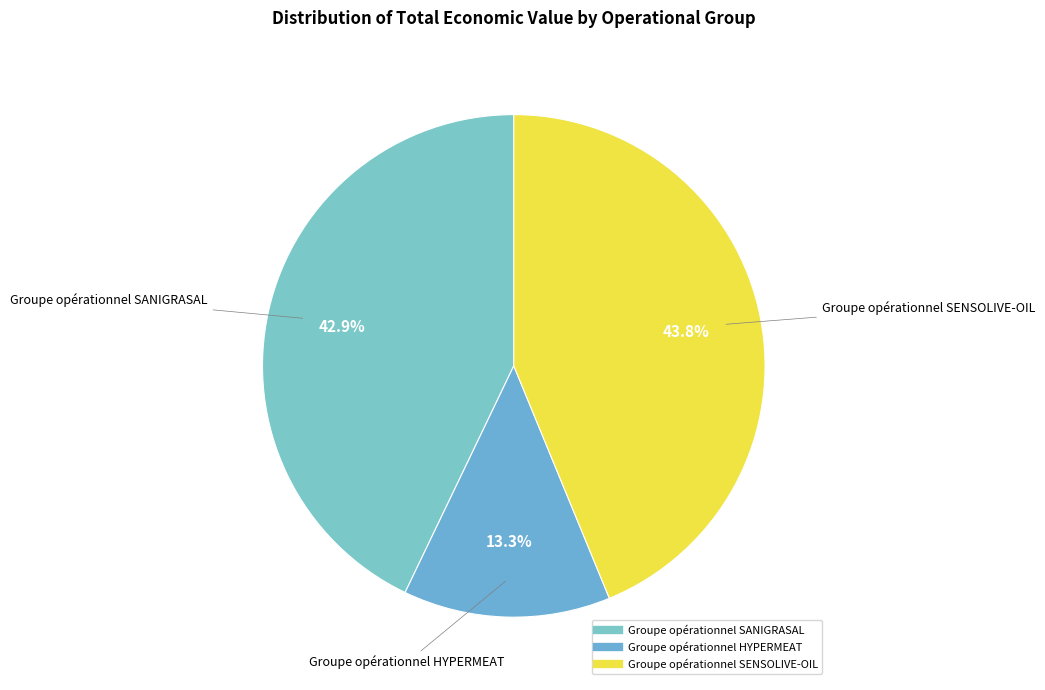

Is there any slice that represents more than half of the pie?

No